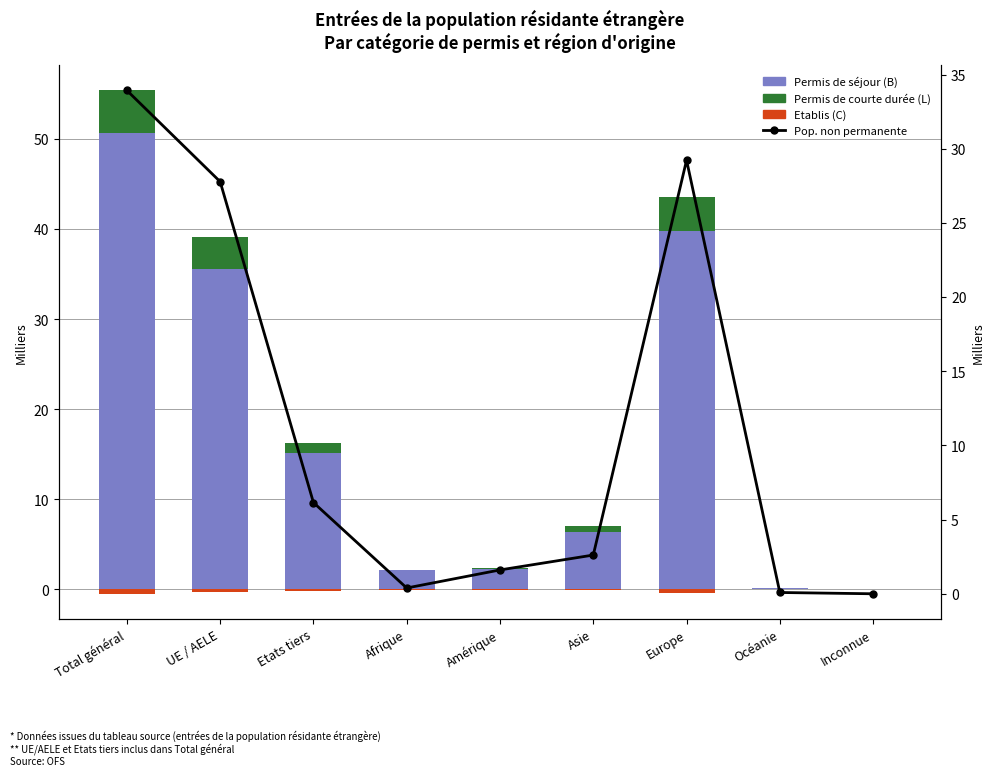

Reading left to right, extract all data points from this chart.

Permis de séjour (B): Total général=50.7	UE / AELE=35.5	Etats tiers=15.2	Afrique=2.1	Amérique=2.3	Asie=6.3	Europe=39.7	Océanie=0.1	Inconnue=0.1
Permis de courte durée (L): Total général=4.7	UE / AELE=3.6	Etats tiers=1.1	Afrique=0.1	Amérique=0.2	Asie=0.7	Europe=3.8	Océanie=0.0	Inconnue=0.0
Etablis (C): Total général=-0.5	UE / AELE=-0.3	Etats tiers=-0.2	Afrique=-0.1	Amérique=-0.0	Asie=-0.0	Europe=-0.3	Océanie=-0.0	Inconnue=0.0
Pop. non permanente: Total général=33.9	UE / AELE=27.8	Etats tiers=6.2	Afrique=0.4	Amérique=1.6	Asie=2.6	Europe=29.2	Océanie=0.1	Inconnue=0.0